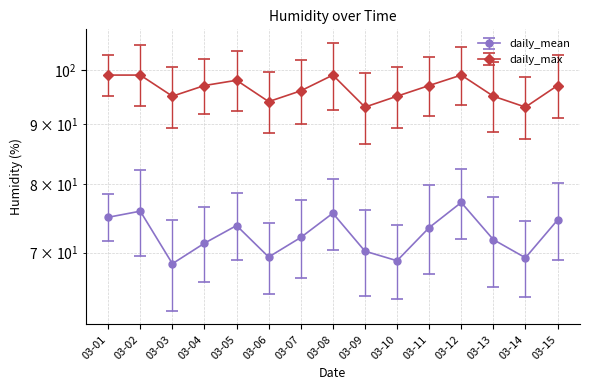

Rank the series by their average value, from lowest to highest.

daily_mean, daily_max